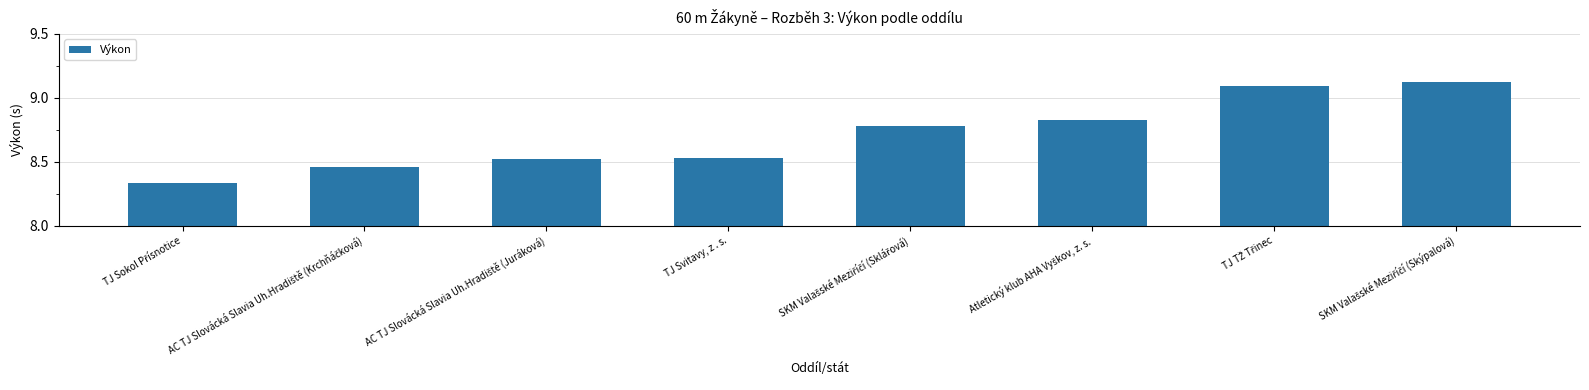

How many values are between 8 and 9?

6